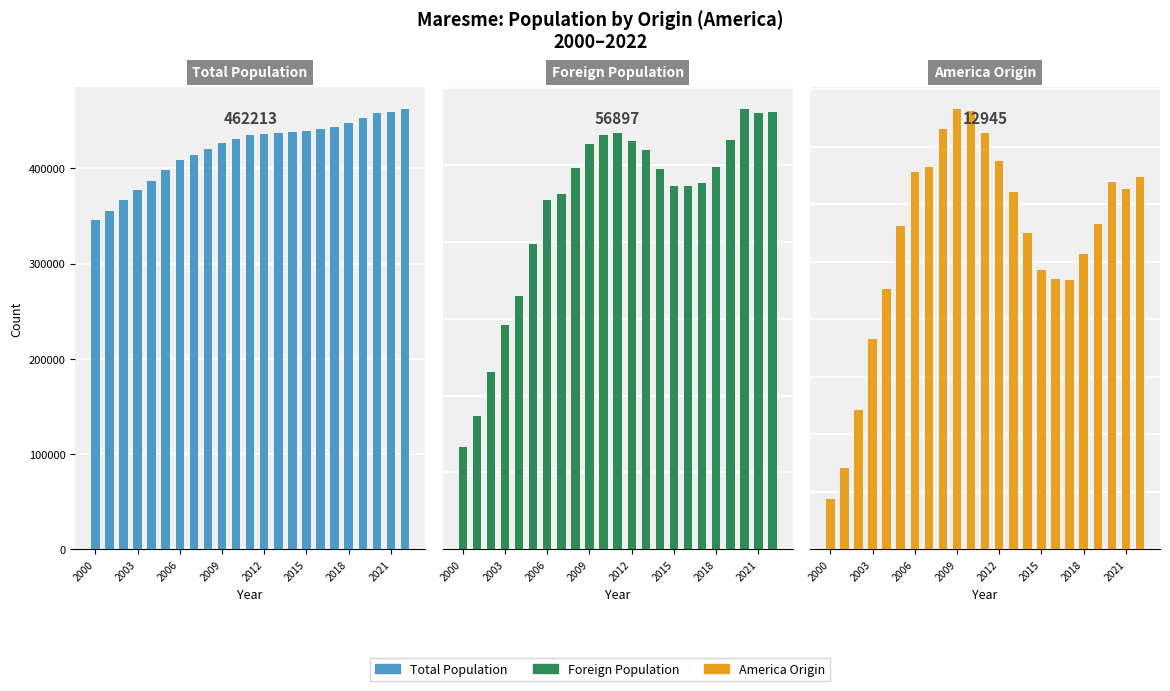

What is the label of the 12th bar from the right?

11